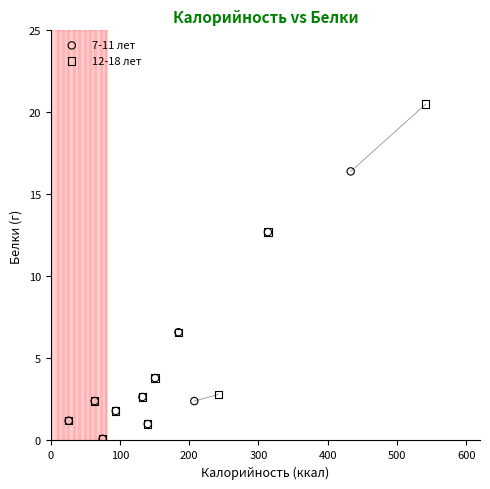

What are all the series names shown in the legend?

7-11 лет, 12-18 лет